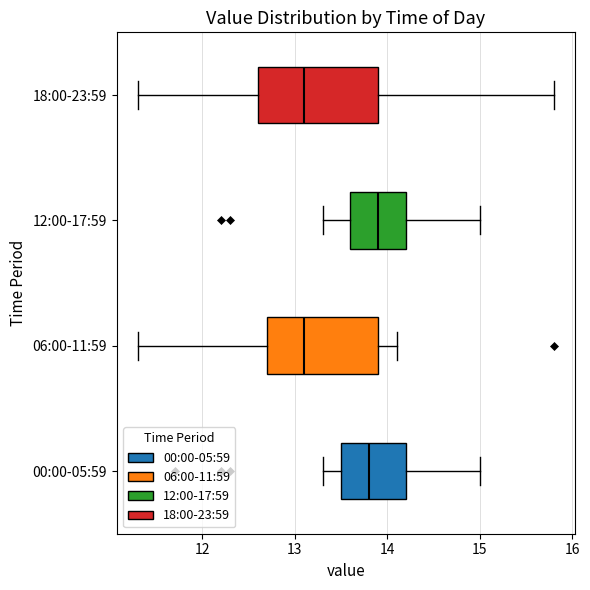

Where is the right edge of the box for 18:00-23:59 on the x-axis? The values are not printed on the chart, so give them approximately, as read against the axis.

13.9